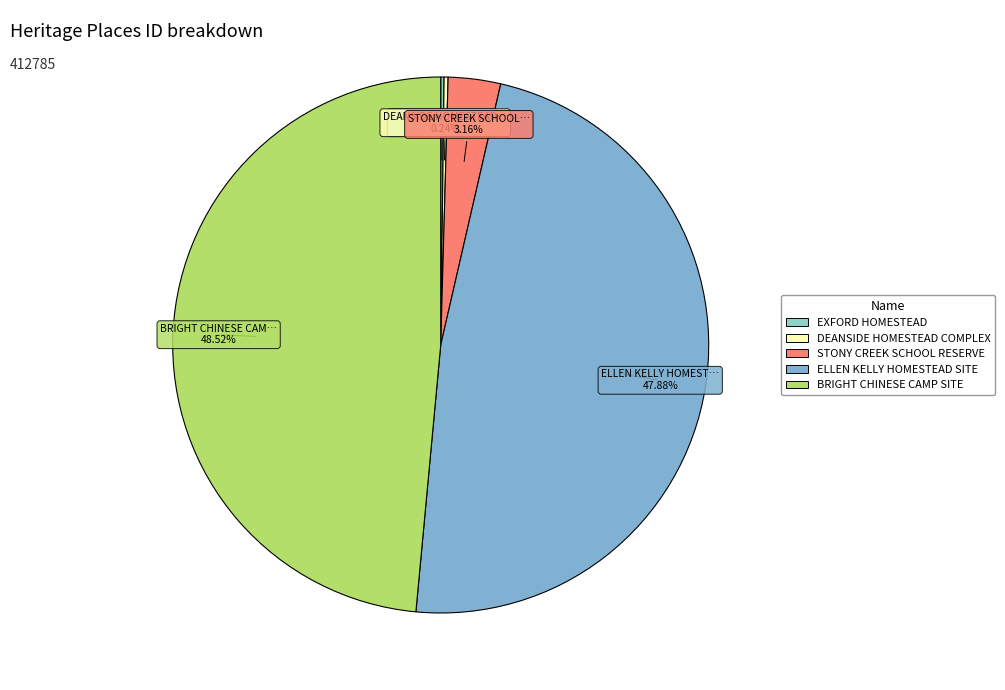

Is there any slice that represents more than half of the pie?

No